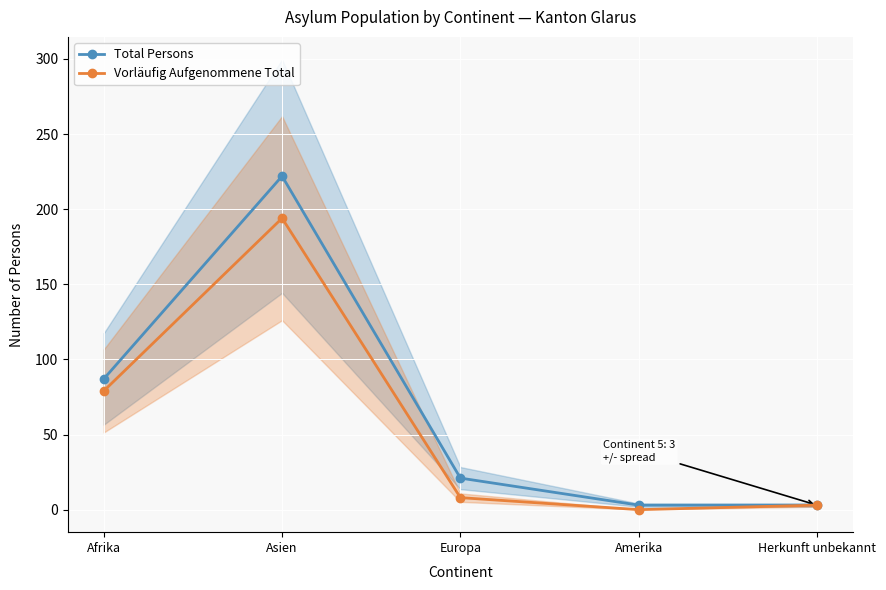

At how many categories does at least one series exceed 16?

3